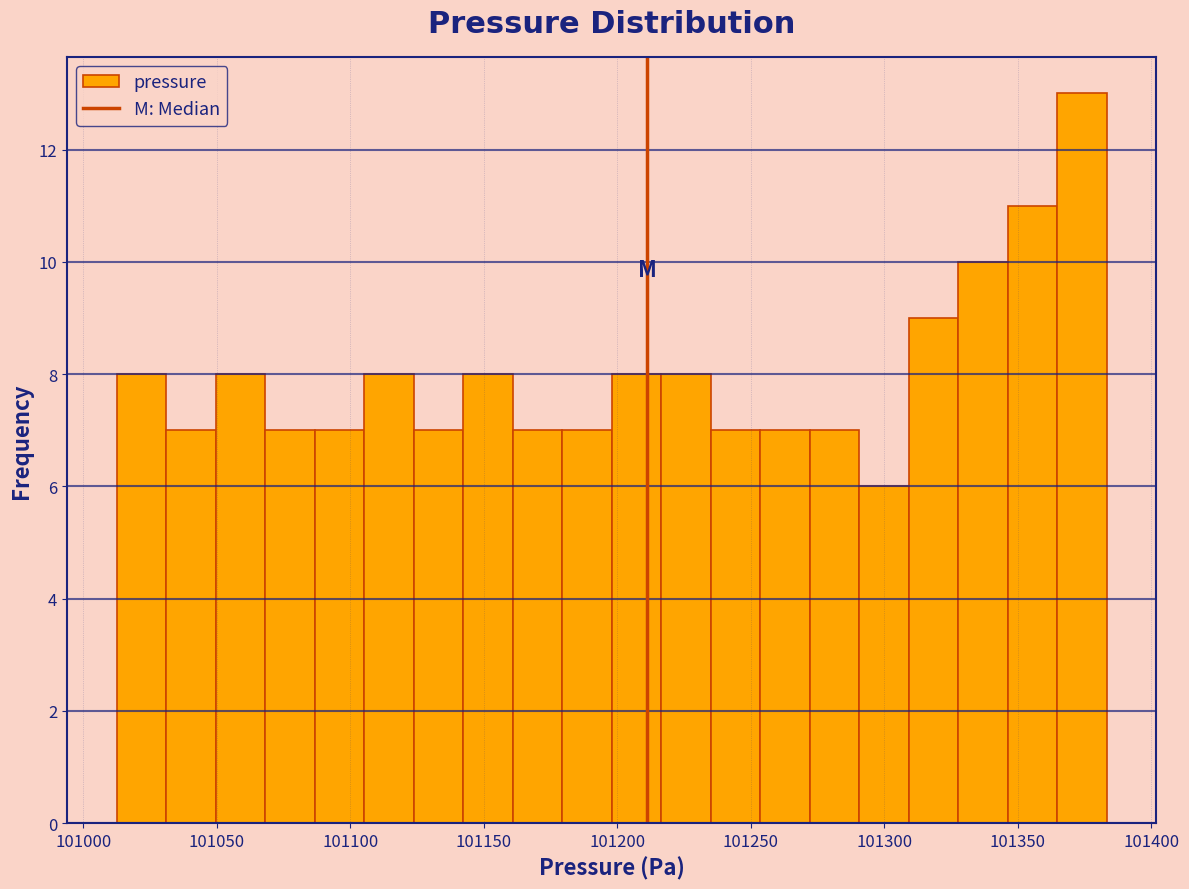

Around what value on the x-axis is the tallest bar? Give the approximate position of its centre, as read against the axis.

101375